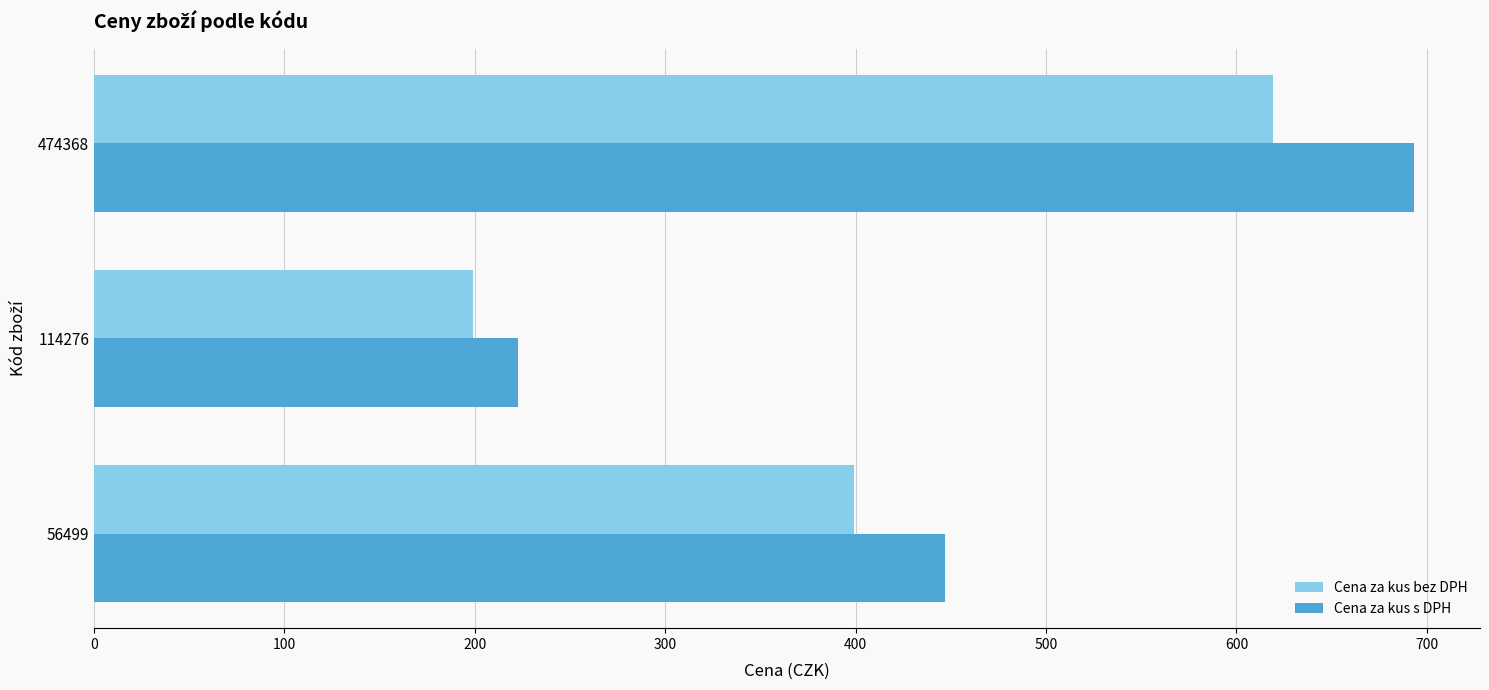

Which series has the widest spread of values?

Cena za kus s DPH